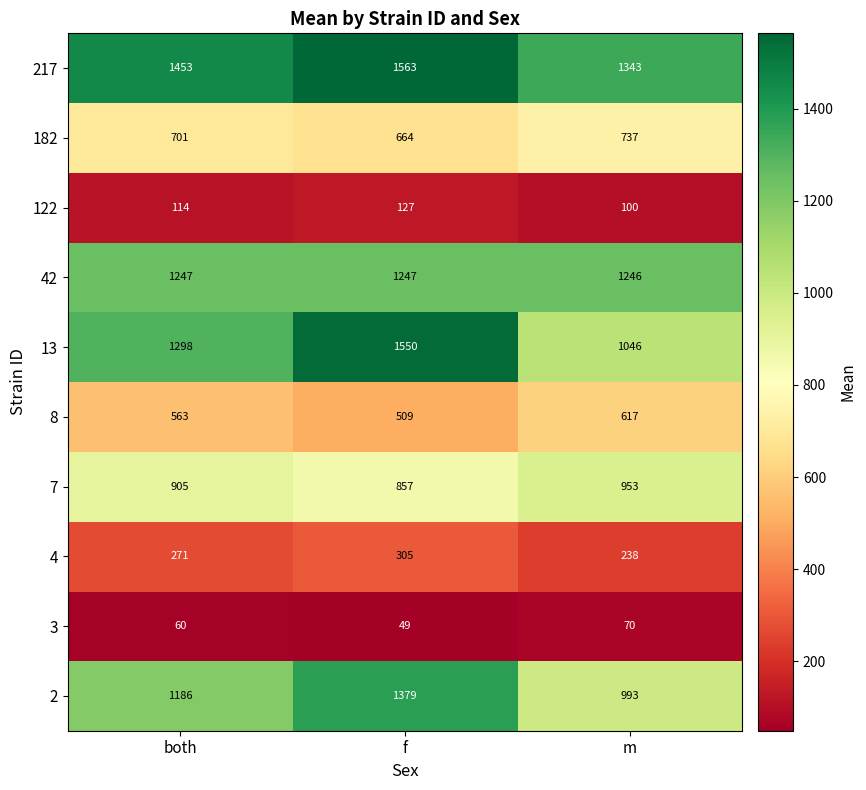

At how many categories does at least one series exceed 273?

3